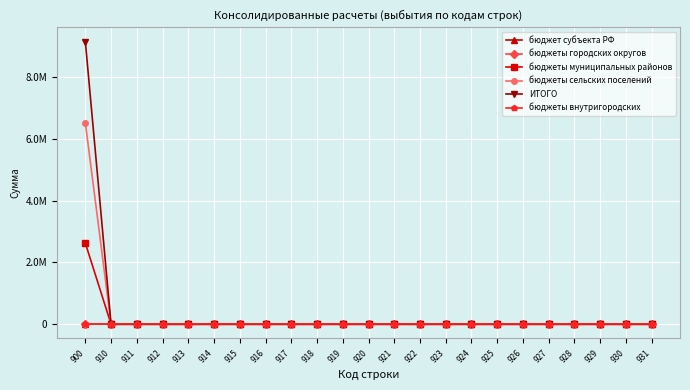

The value of бюджеты муниципальных районов at 910 is 0.0. True or false?

True